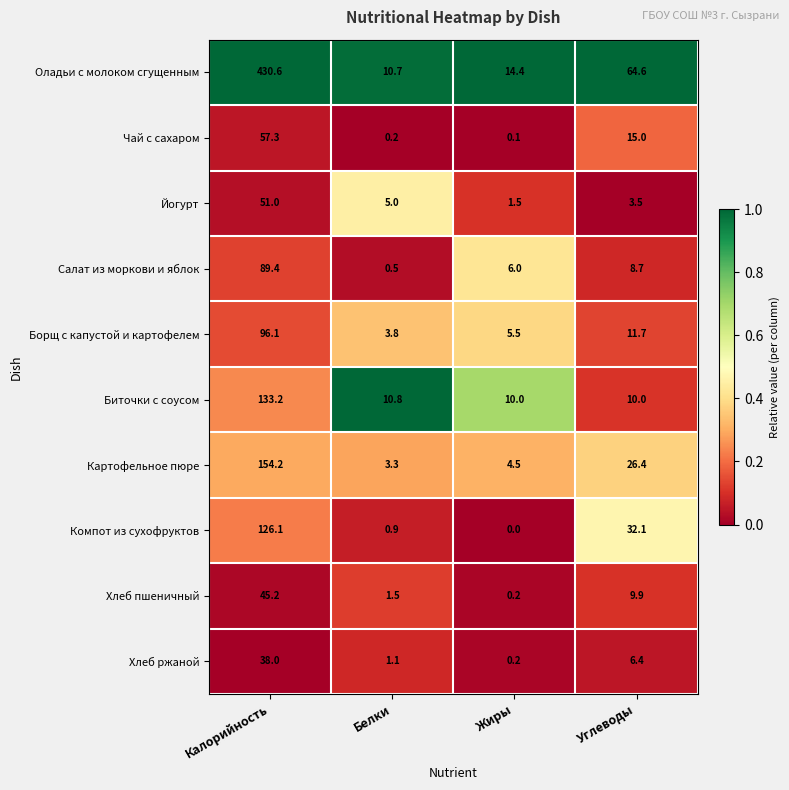

Which series changed the most between Жиры and Углеводы?

Оладьи с молоком сгущенным